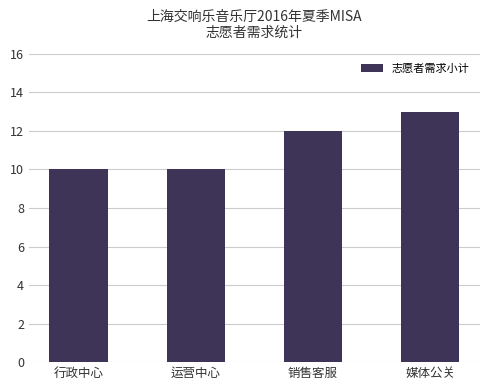

Reading left to right, list all the values displayed in this chart.

行政中心=10	运营中心=10	销售客服=12	媒体公关=13